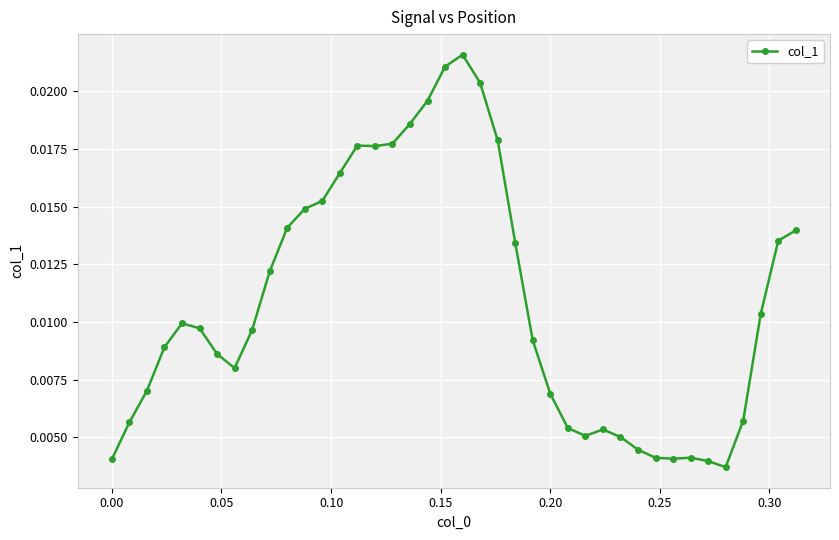

What is the sum of all values?

0.4